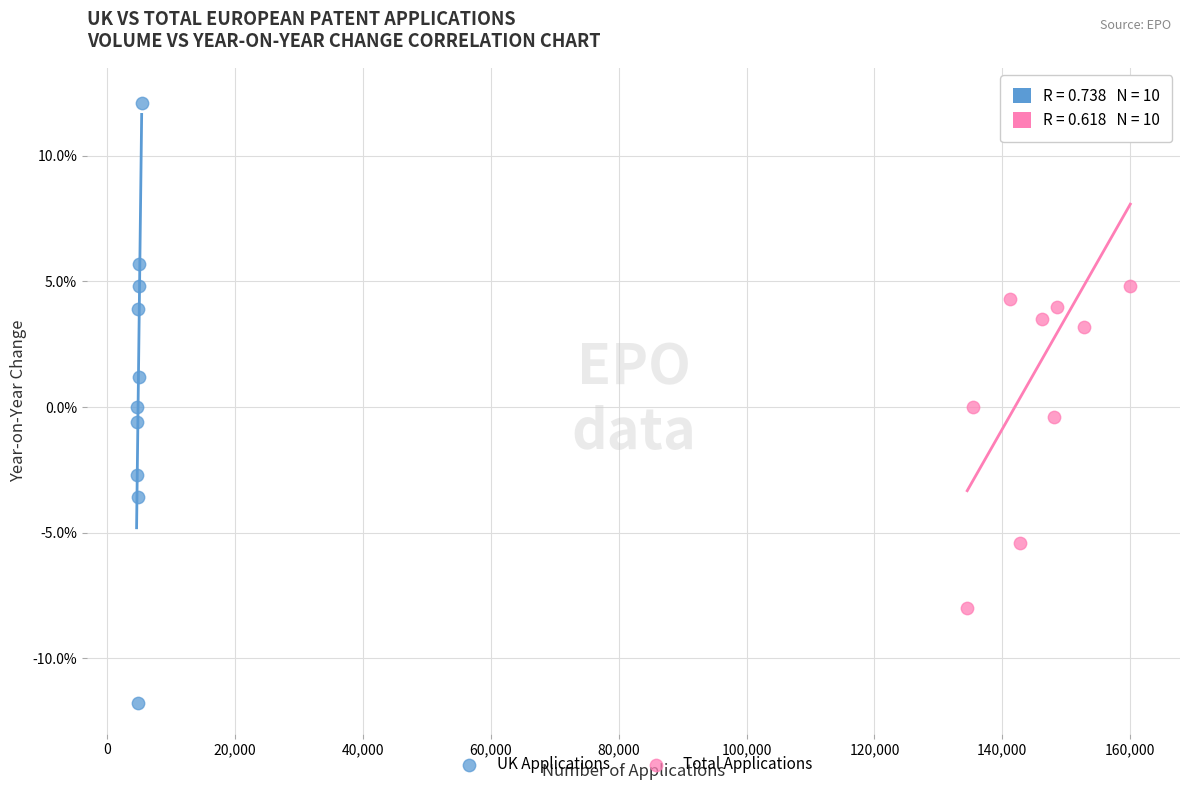

Which series reaches the minimum Y coordinate?

UK Applications